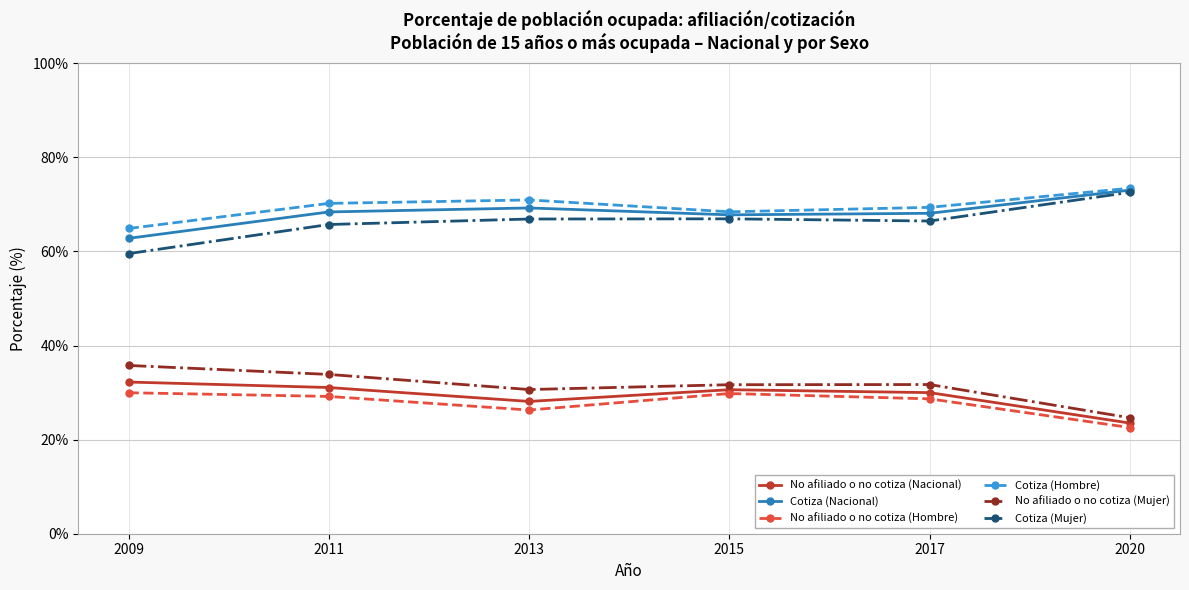

Which series has the largest total across all categories?

Cotiza (Hombre)